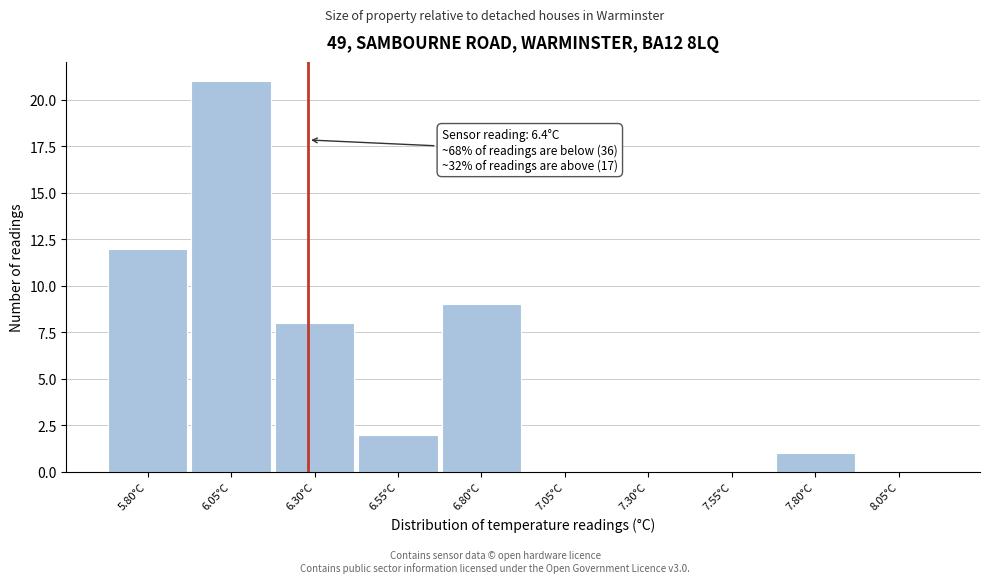

Reading left to right, list all the values displayed in this chart.

5.80°C=12	6.05°C=21	6.30°C=8	6.55°C=2	6.80°C=9	7.05°C=0	7.30°C=0	7.55°C=0	7.80°C=1	8.05°C=0